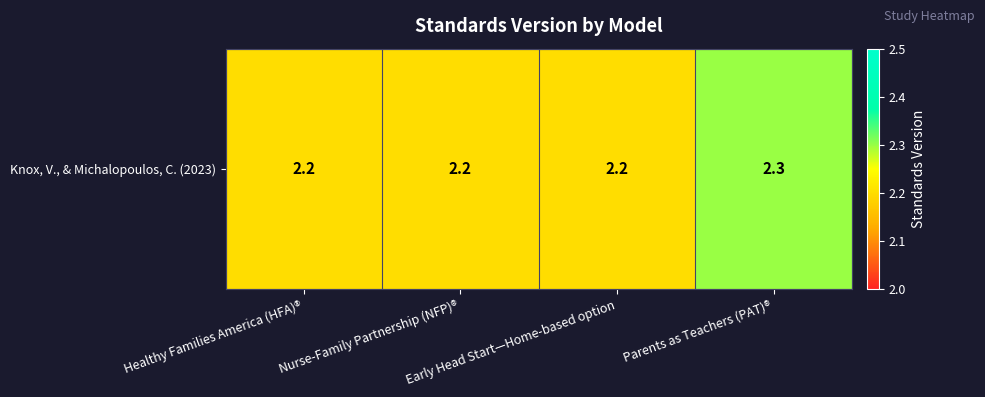

At which label is the value closest to 2?

Healthy Families America (HFA)®